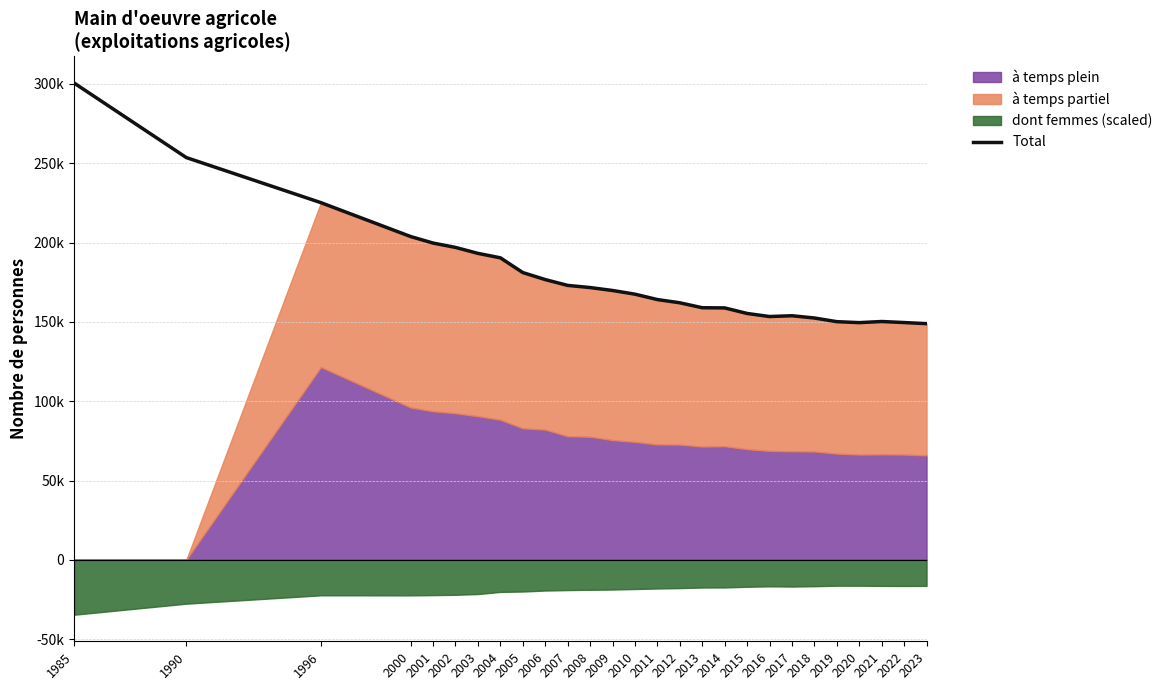

Which has a higher value, 1985 or 2007?

1985